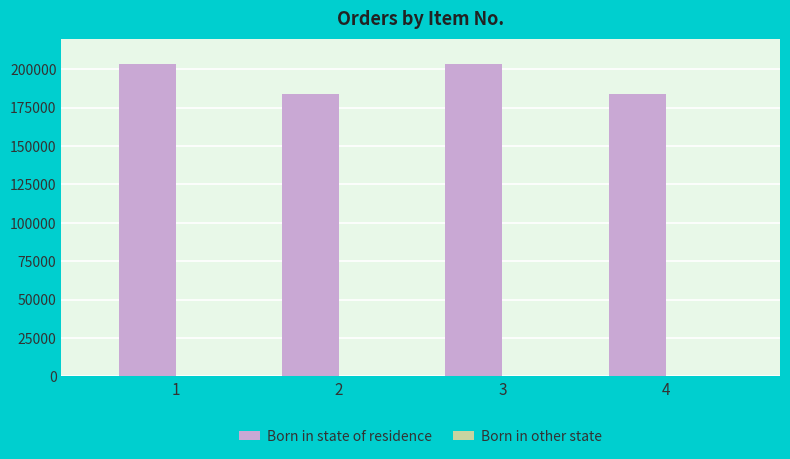

What is the maximum value for Born in state of residence?

203440